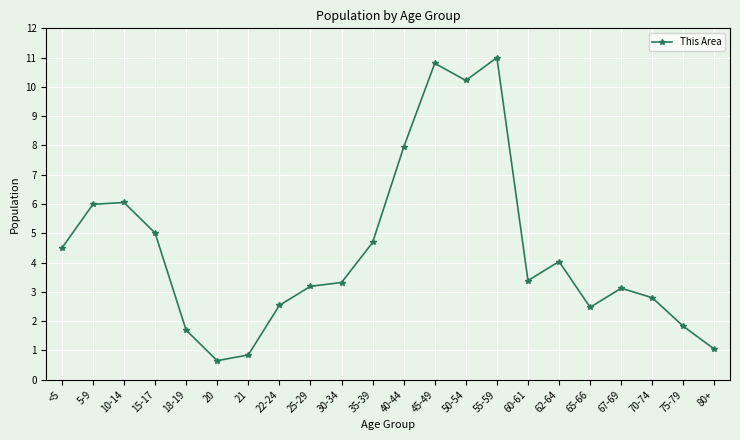

Between 65-66 and <5, which is larger?

<5